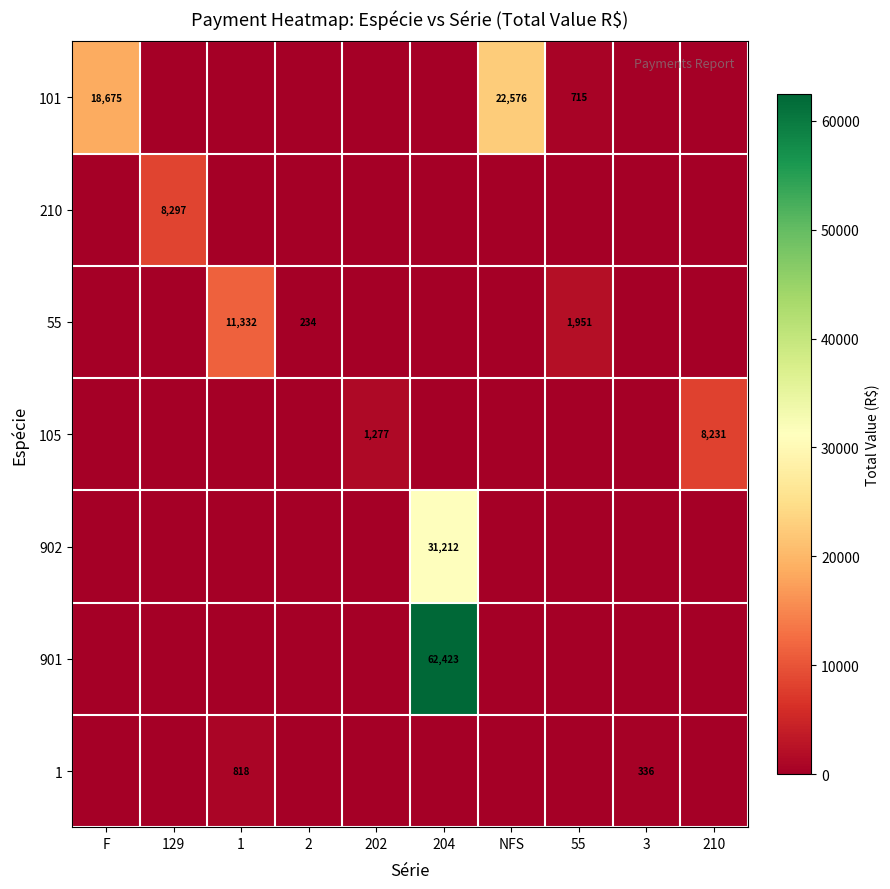

At which category is the sum across all series the highest?

204